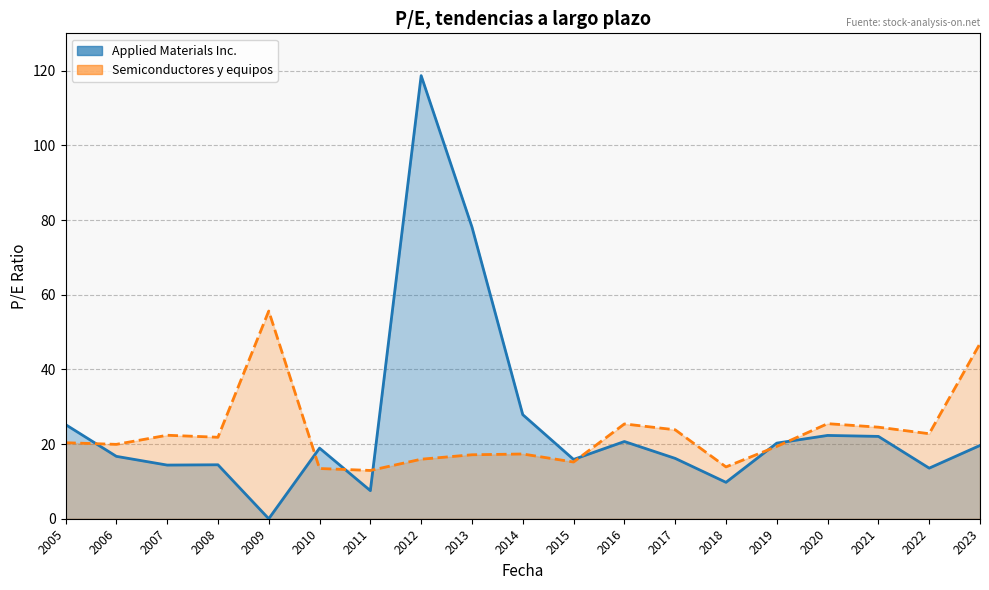

Between 2012 and 2007, which series saw the biggest shift?

Applied Materials Inc.